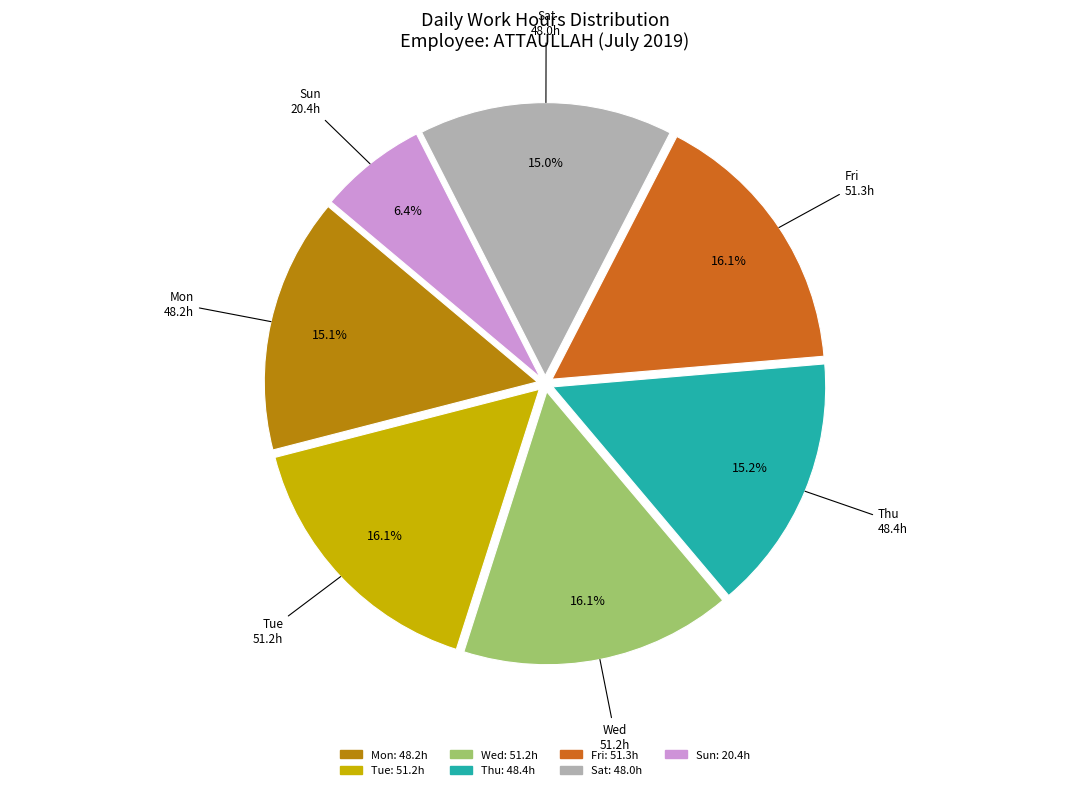

Does any single category account for the majority?

No